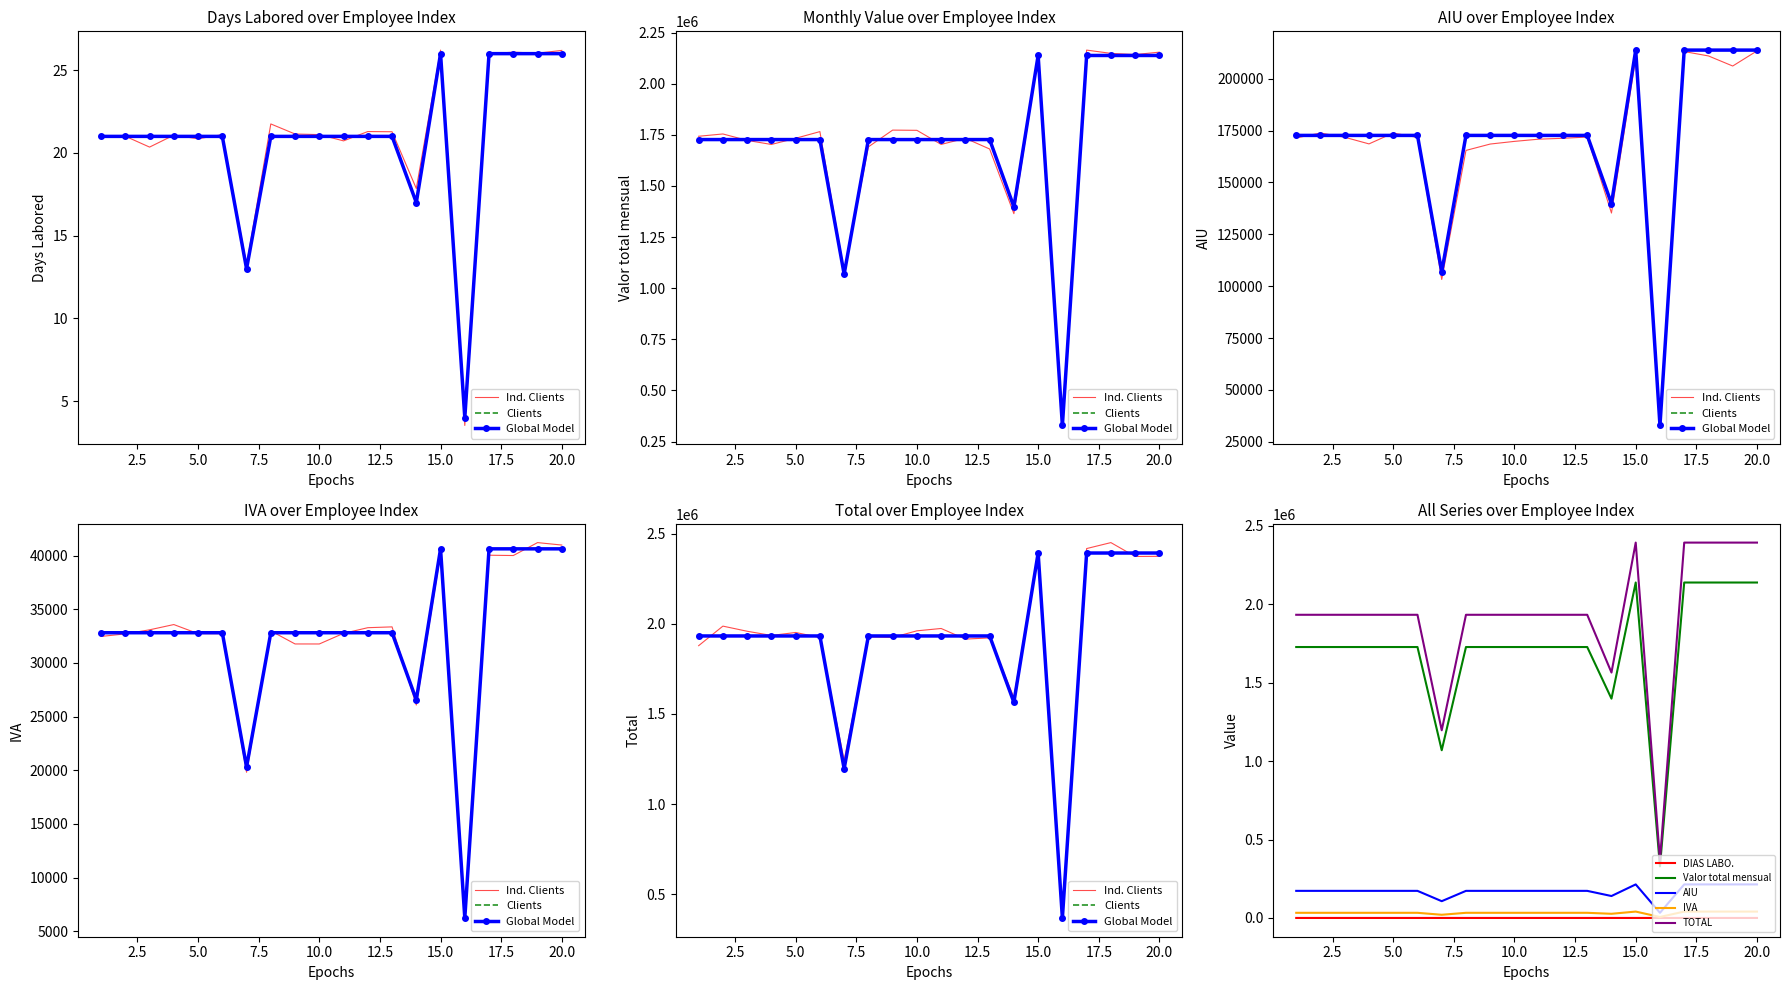

Rank the categories by TOTAL value from lowest to highest.

16, 7, 14, 1, 2, 3, 4, 5, 6, 8, 9, 10, 11, 12, 13, 15, 17, 18, 19, 20